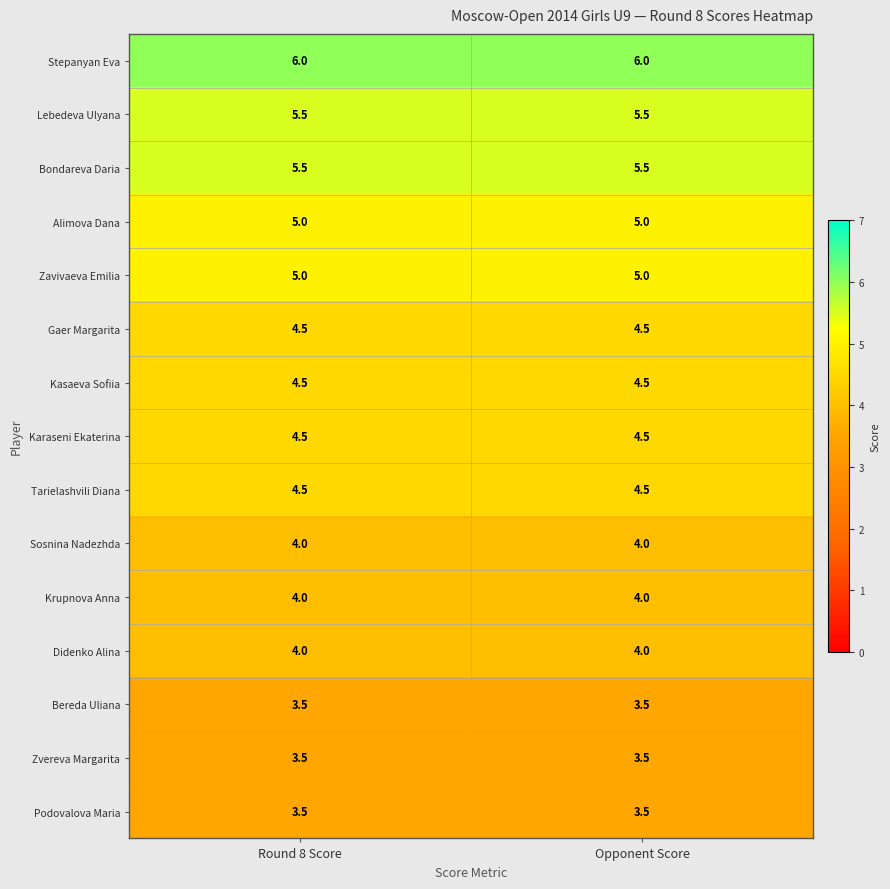

Read the Alimova Dana value at Round 8 Score.

5.0